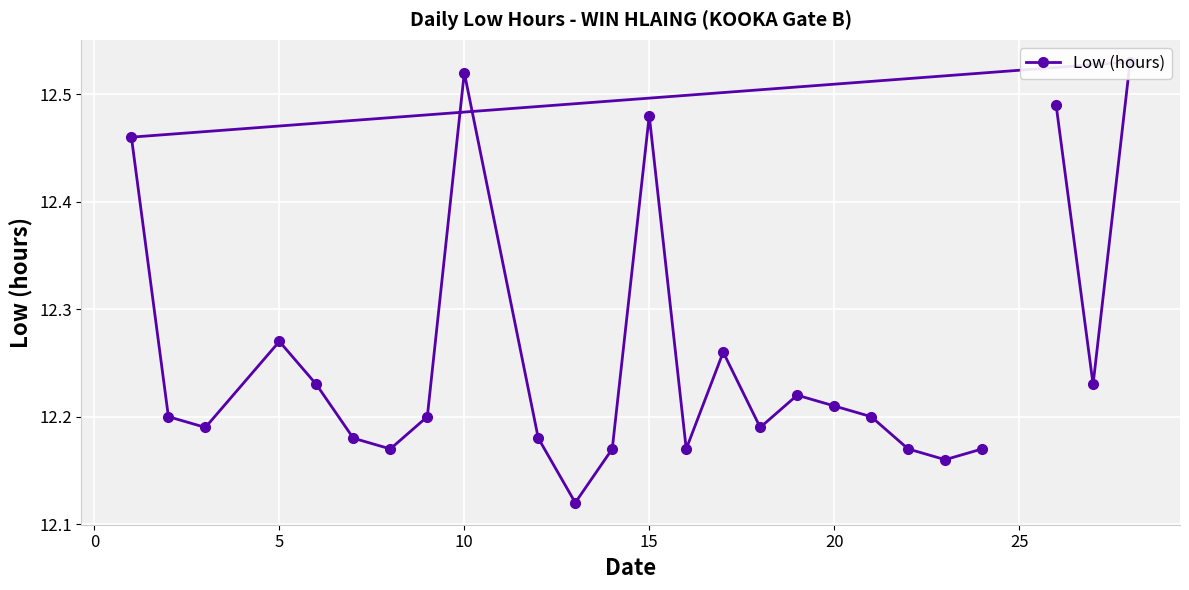

The chart shows a value of 12.2 at 22. True or false?

True